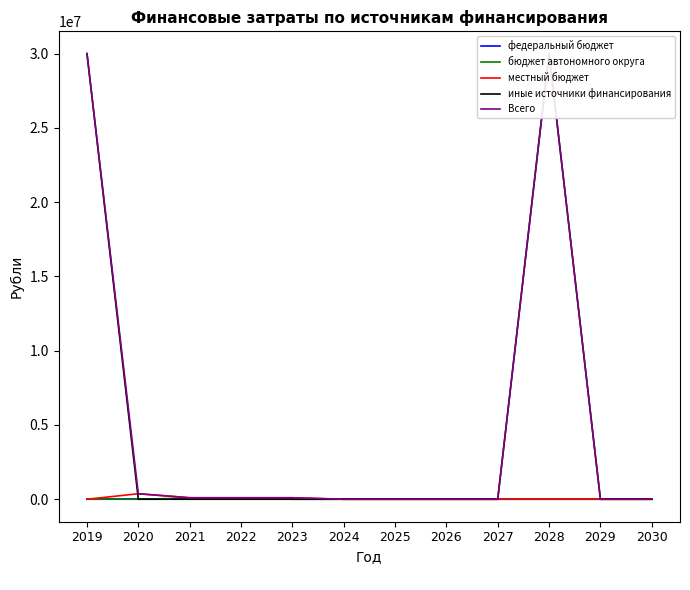

At how many categories does at least one series exceed 5089900?

2